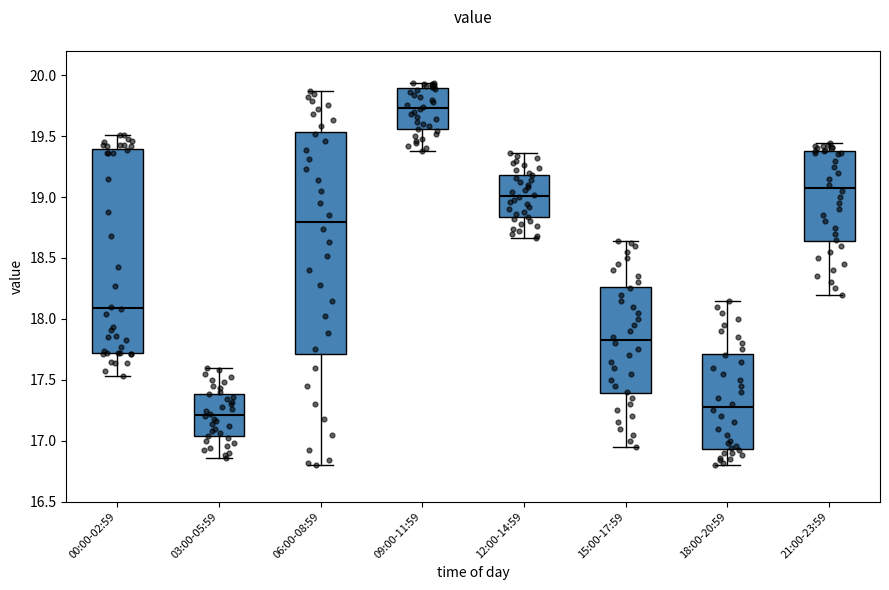

Reading left to right, read every box against the y-axis: the position of its median line, the range the box covers, and the ends of its whiskers. The values are not printed on the chart, so give them approximately, as read against the axis.

00:00-02:59: median 18.10, box 17.70 to 19.40, whiskers 17.55 to 19.50
03:00-05:59: median 17.20, box 17.05 to 17.40, whiskers 16.85 to 17.60
06:00-08:59: median 18.80, box 17.70 to 19.55, whiskers 16.80 to 19.85
09:00-11:59: median 19.75, box 19.55 to 19.90, whiskers 19.40 to 19.95
12:00-14:59: median 19.00, box 18.85 to 19.20, whiskers 18.65 to 19.35
15:00-17:59: median 17.85, box 17.40 to 18.25, whiskers 16.95 to 18.65
18:00-20:59: median 17.30, box 16.95 to 17.70, whiskers 16.80 to 18.15
21:00-23:59: median 19.10, box 18.65 to 19.40, whiskers 18.20 to 19.45